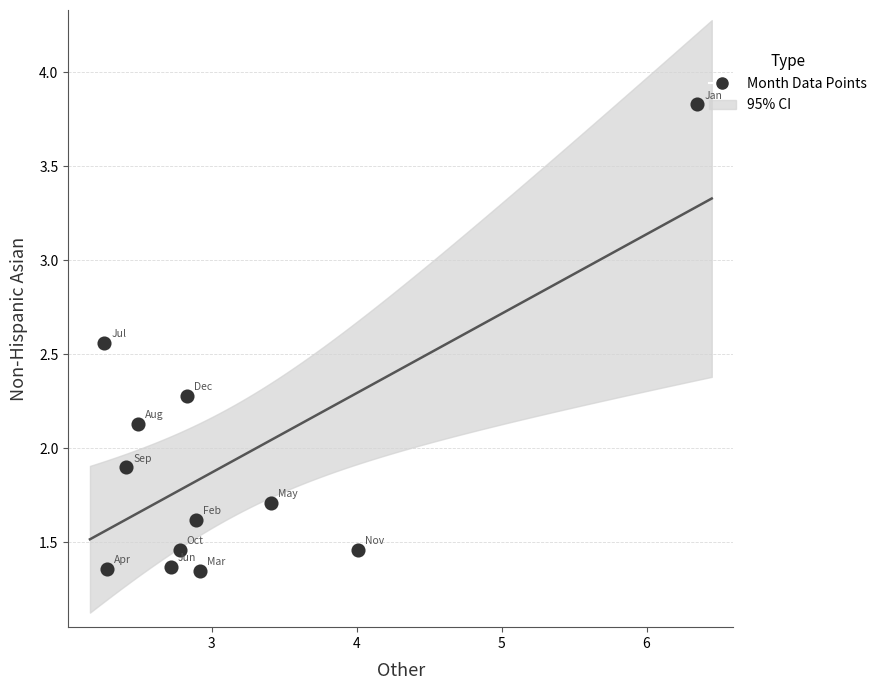

What is the range of Y values (max minus min)?

2.5